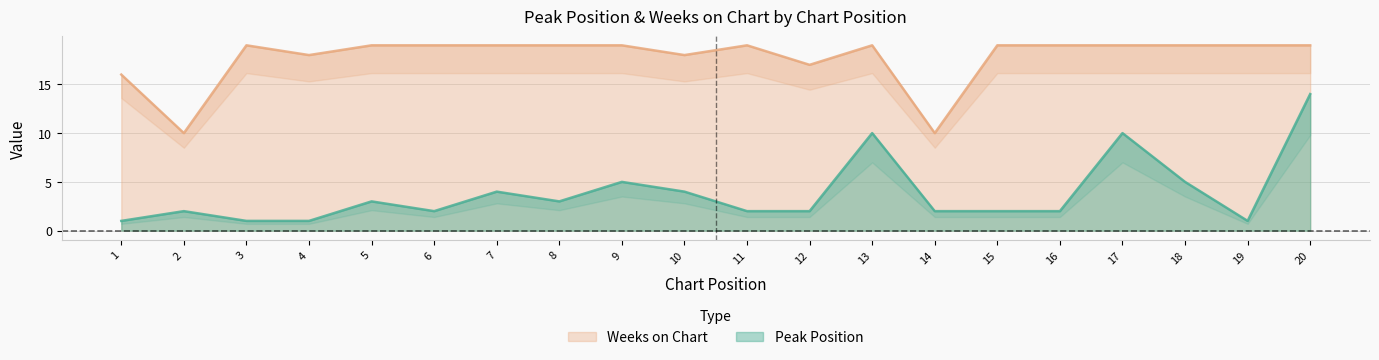

What is the value of the Peak Position point at the 13th from the left?

10